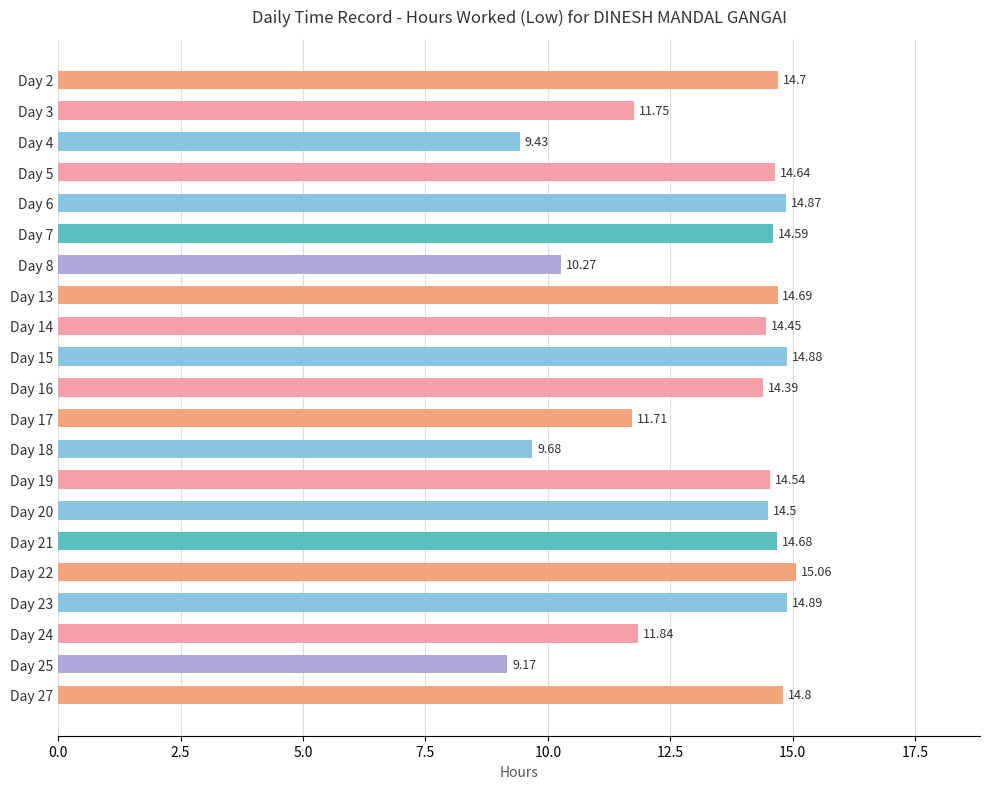

Count the number of data series in this chart.

1